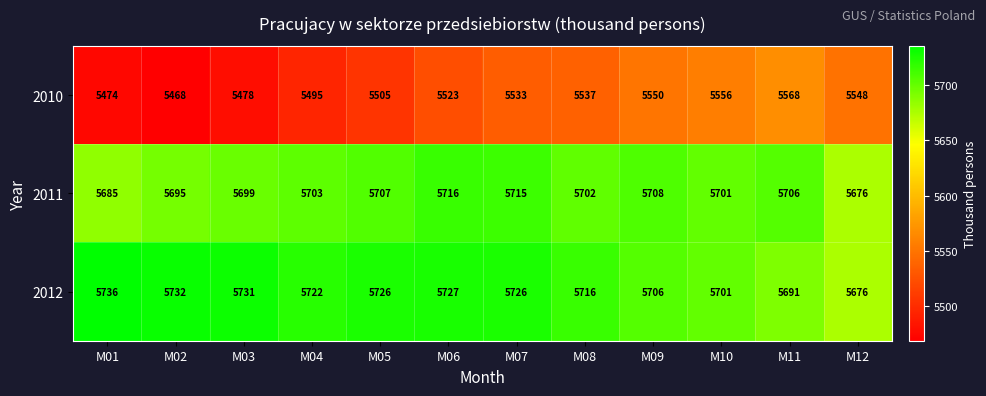

What is the total value across all series at M02?

16895